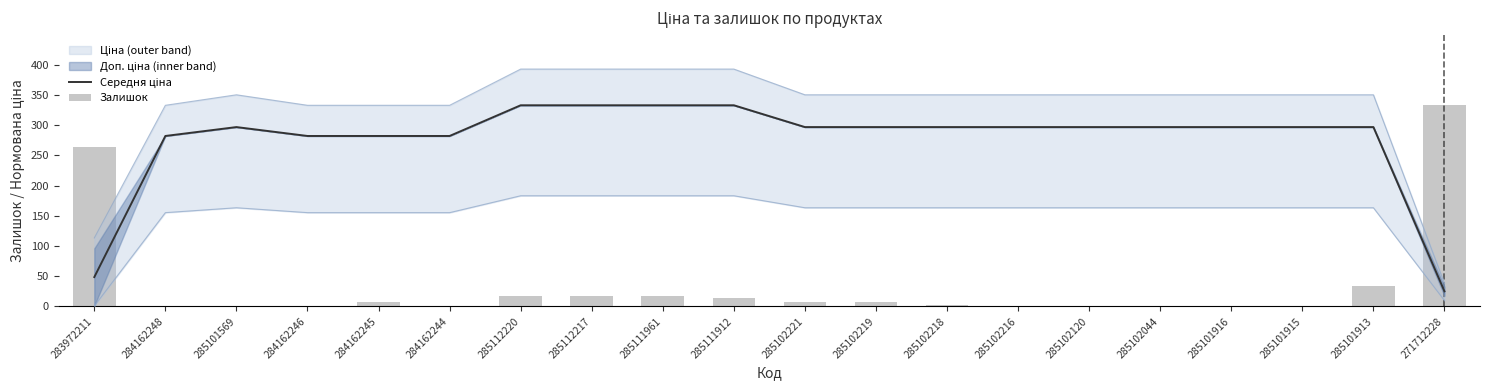

What is the spread (max minus min) of values at 285111912?

319.0